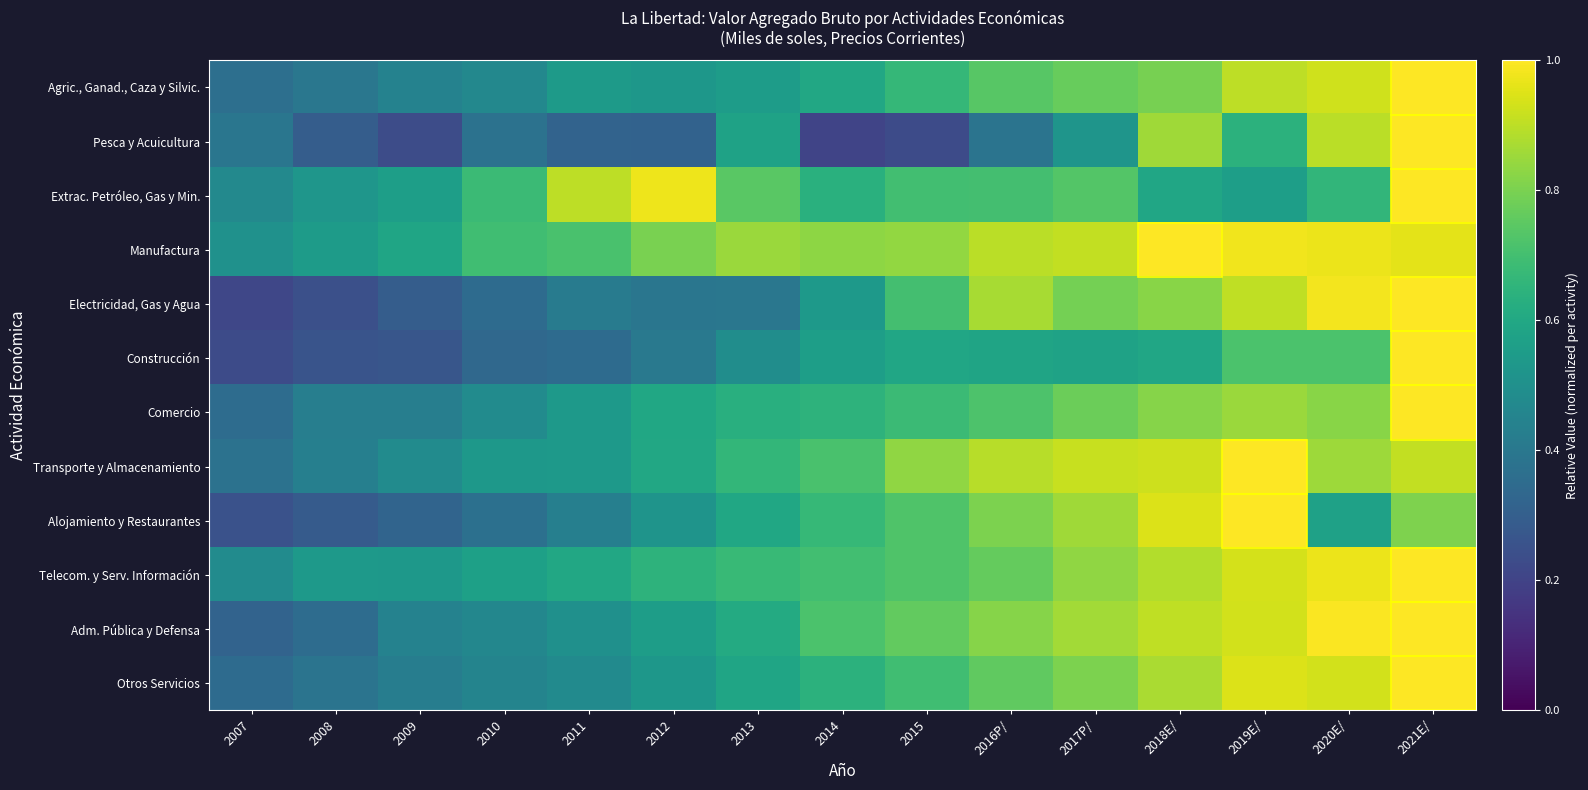

At which category does the chart reach its peak across all series?

2021E/